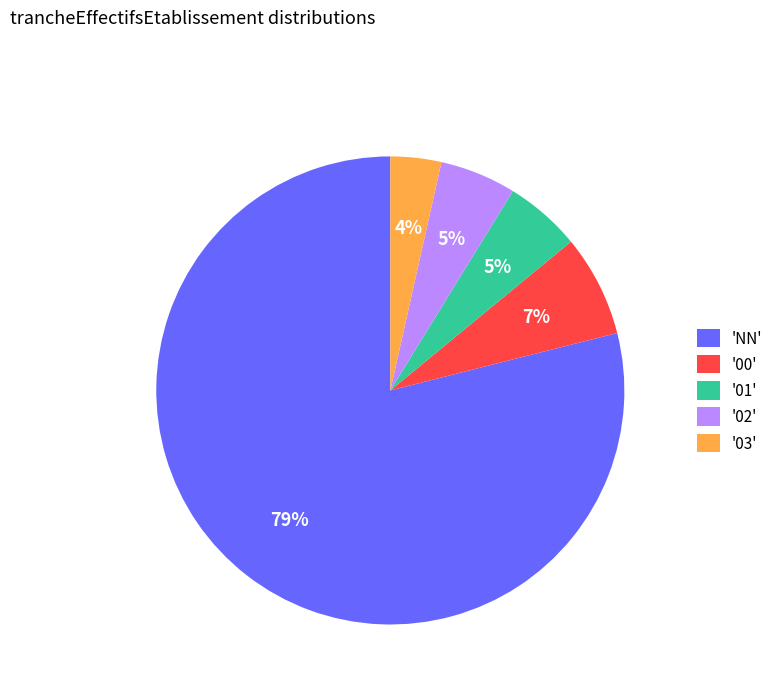

To the nearest percent, what percentage of the pie is '00'?

7%